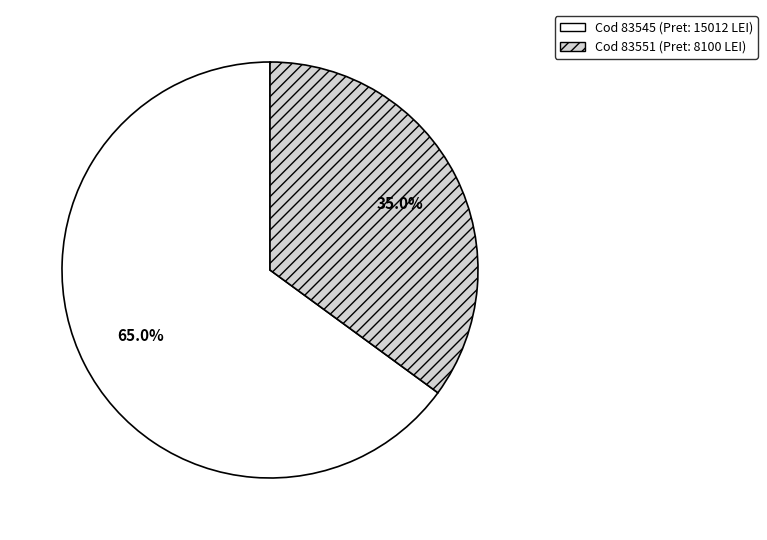

Which slice is the largest?

83545